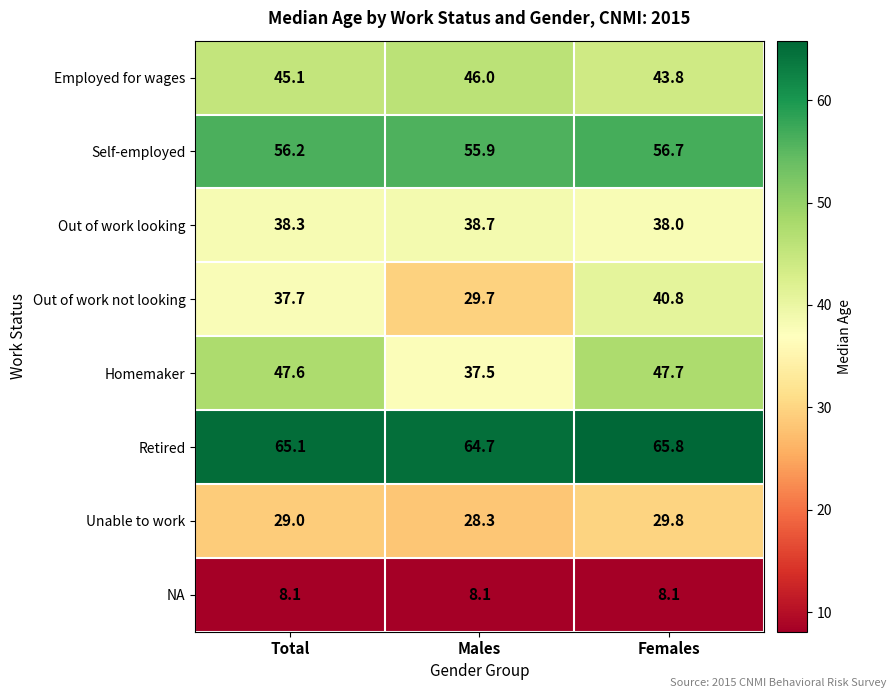

At which category is the sum across all series the highest?

Females